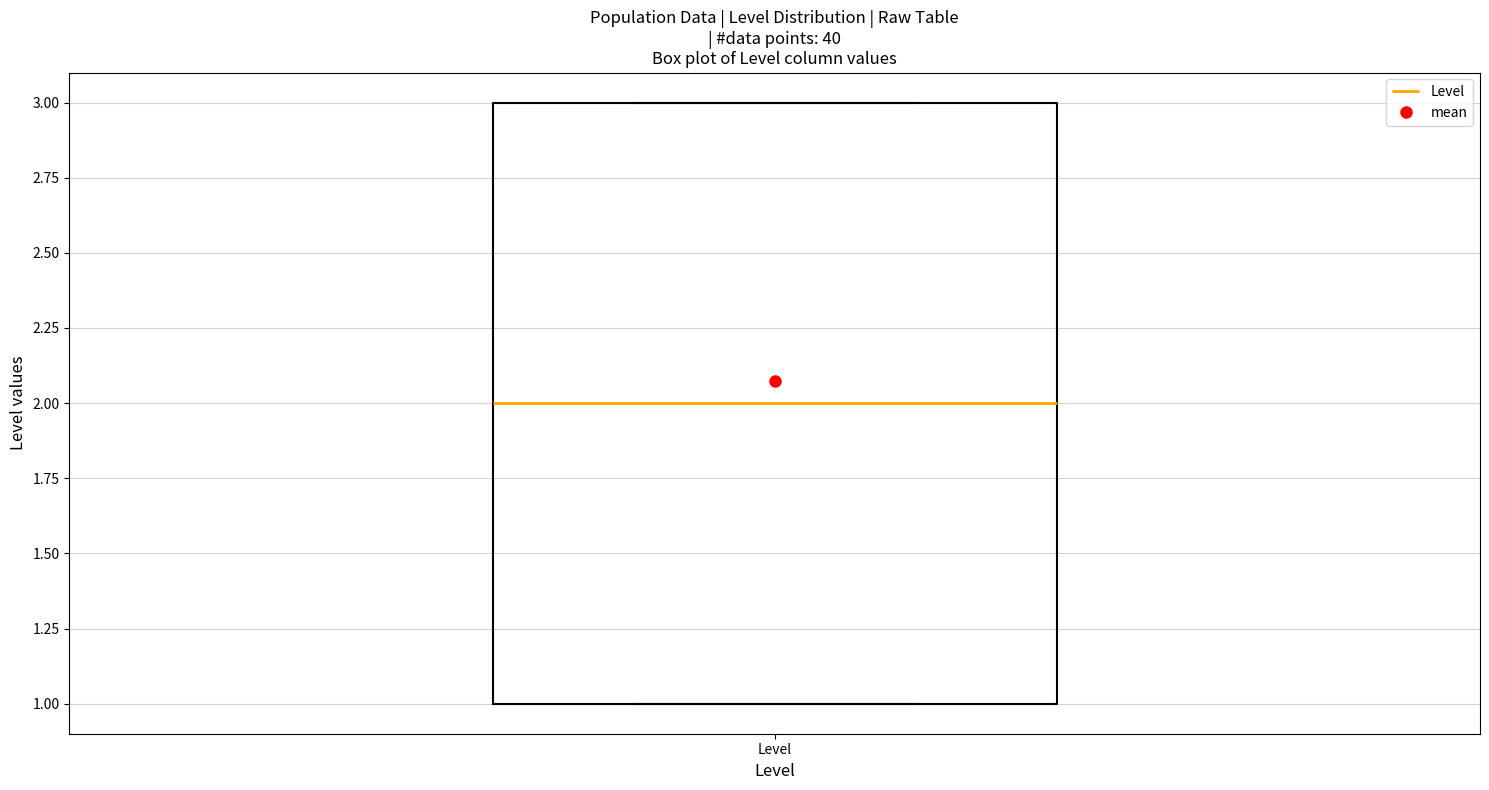

Transcribe this box plot: give where the median line is, the range the box spans, and where the two whiskers end, as read against the y-axis. The values are not printed on the chart, so give them approximately, as read against the axis.

median 2, box 1 to 3, whiskers 1 to 3